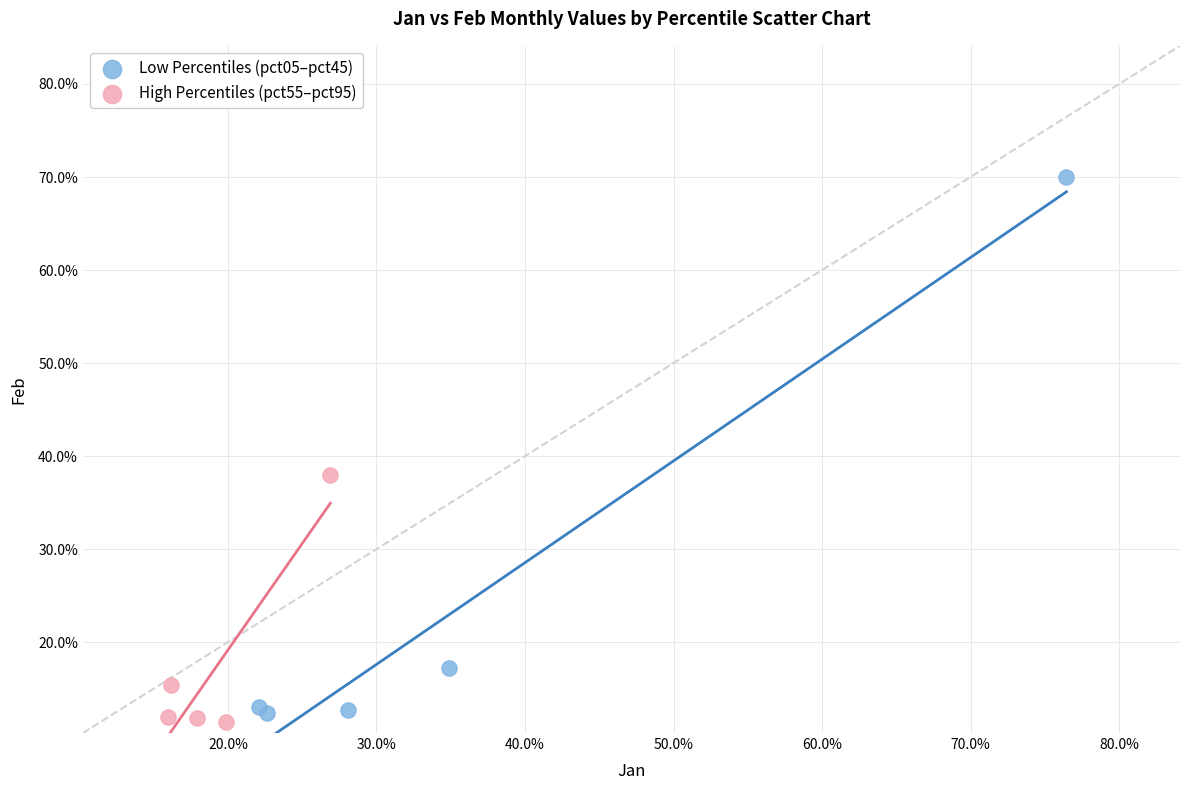

What are all the series names shown in the legend?

Low Percentiles (pct05–pct45), High Percentiles (pct55–pct95)